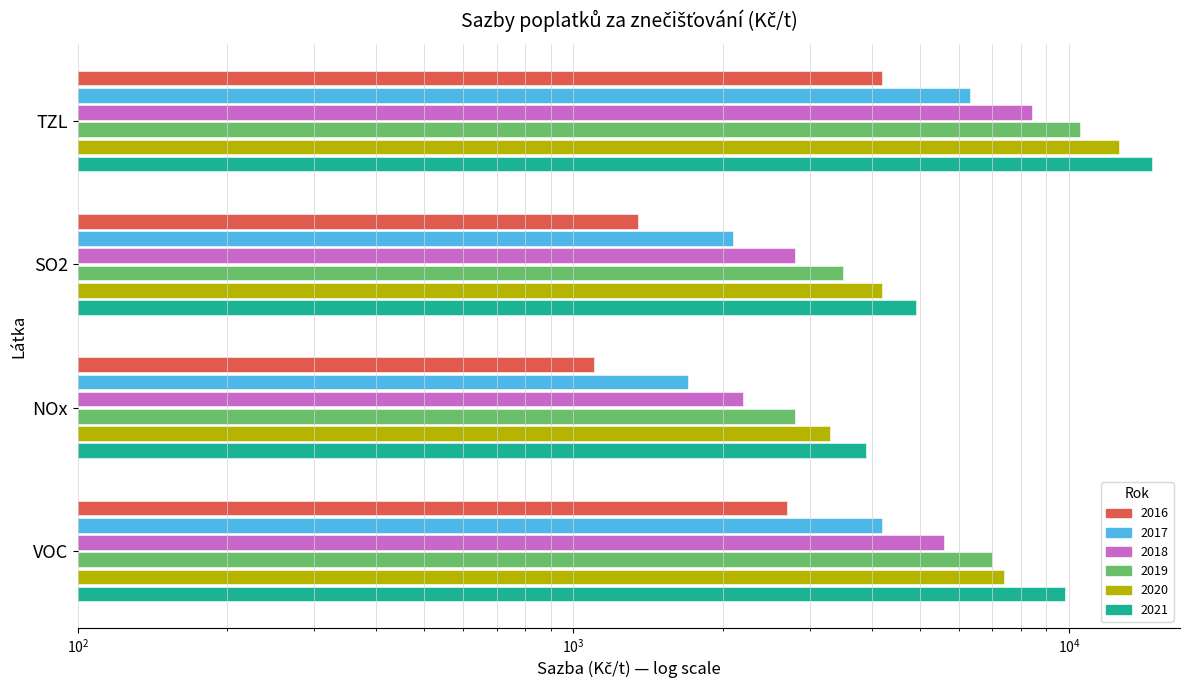

What is the difference between the 2020 values at VOC and SO2?

3200